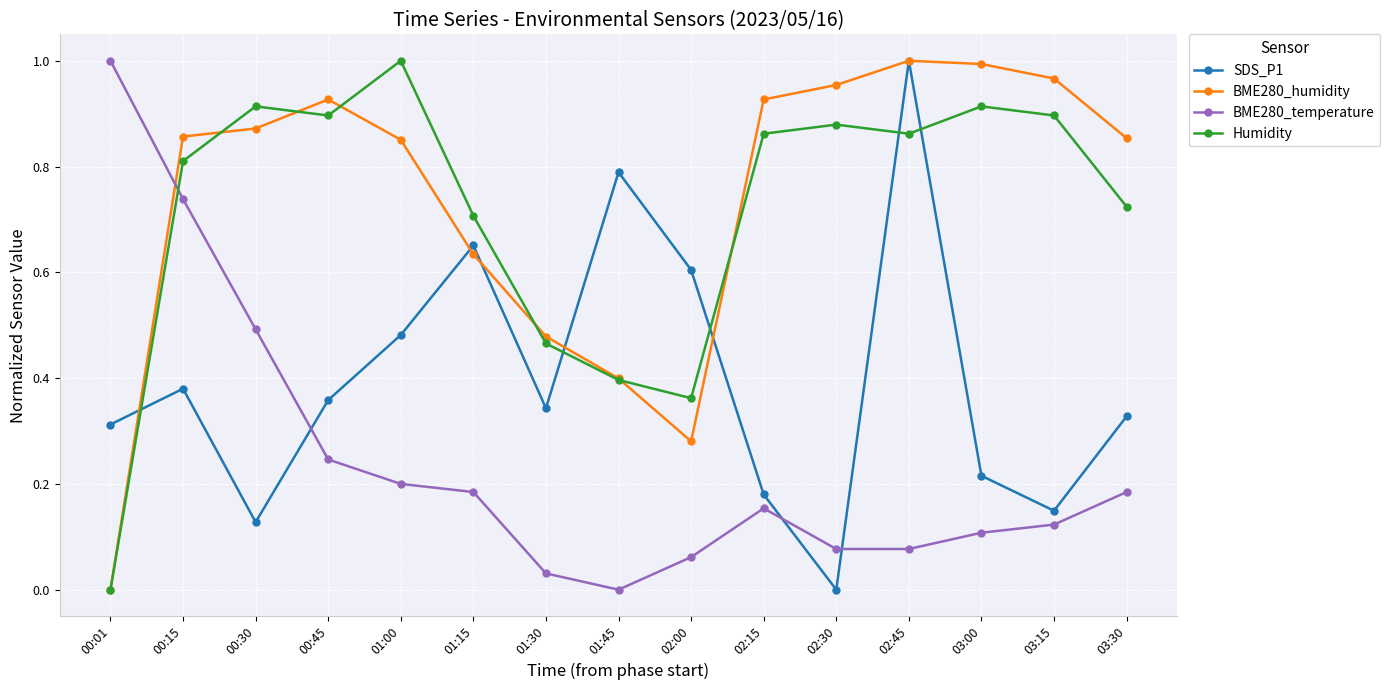

Count the number of categories in the chart.

15